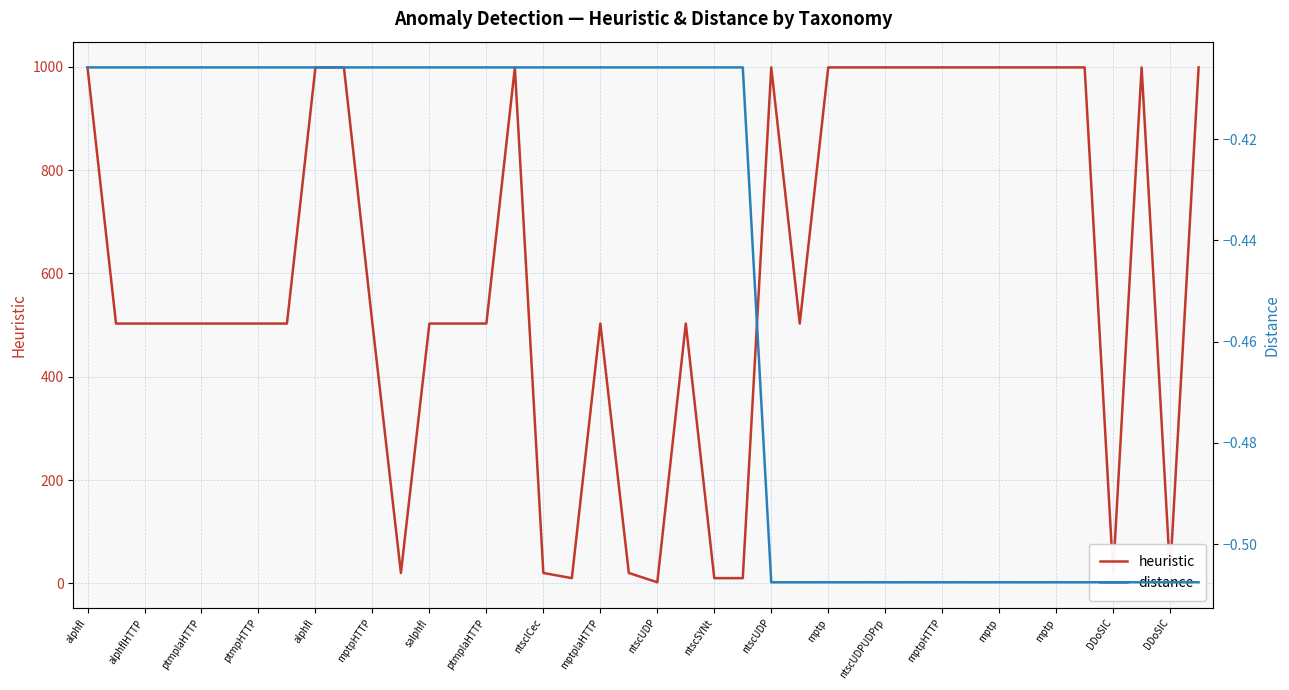

True or false: heuristic and distance cross at least once.

False